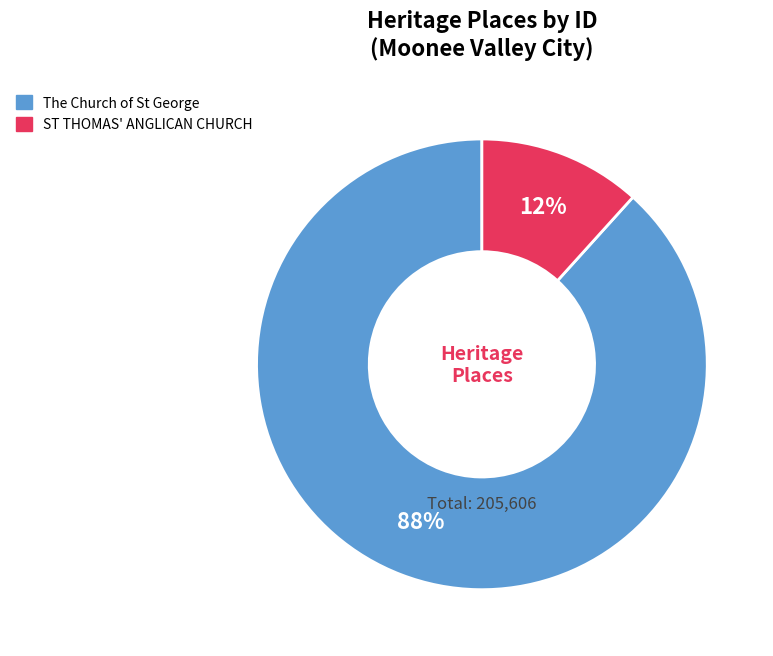

To the nearest percent, what portion does ST THOMAS' ANGLICAN CHURCH represent?

12%